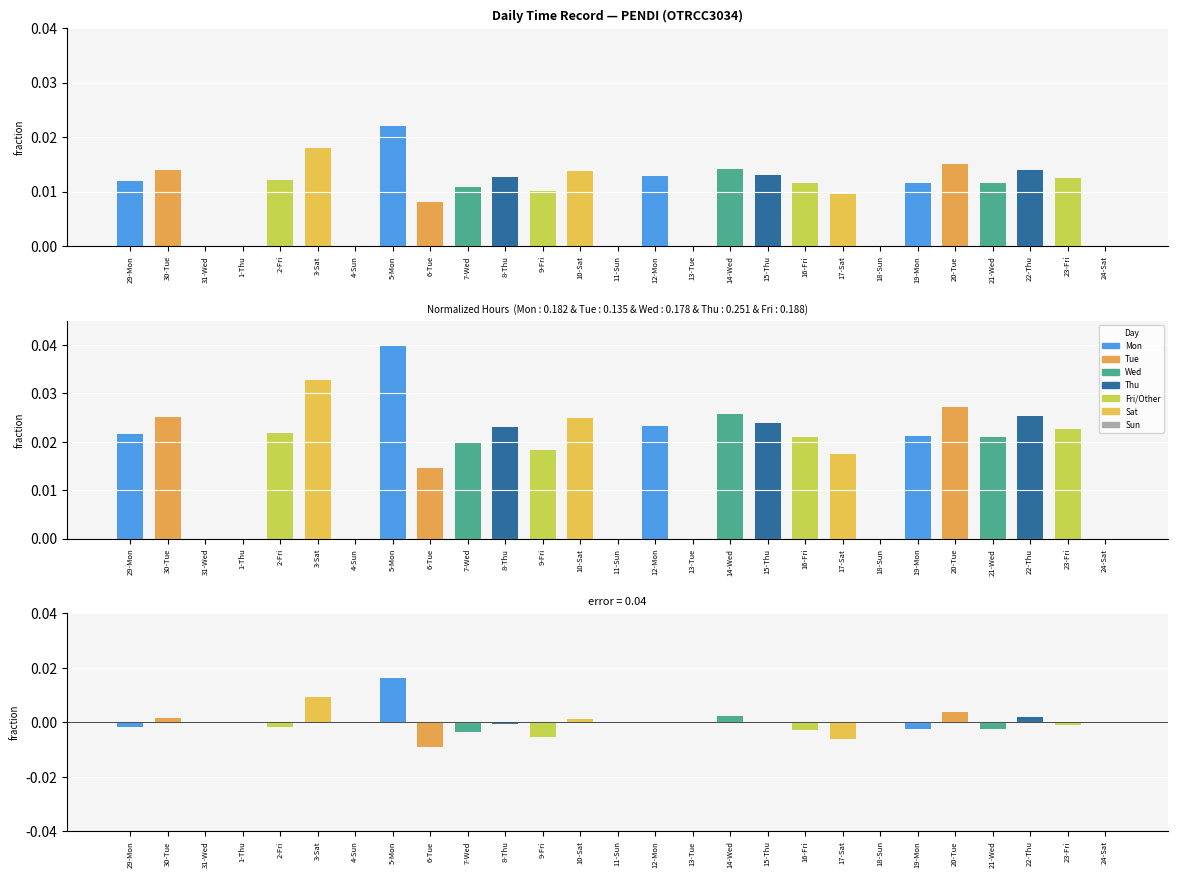

What is the label of the 24th bar from the left?

21-Wed